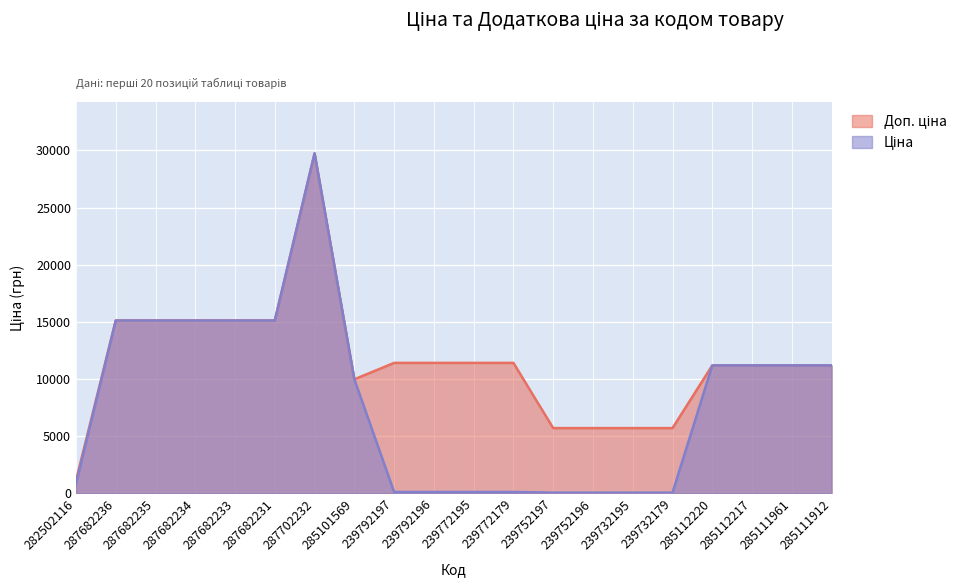

How many series are shown in this chart?

2